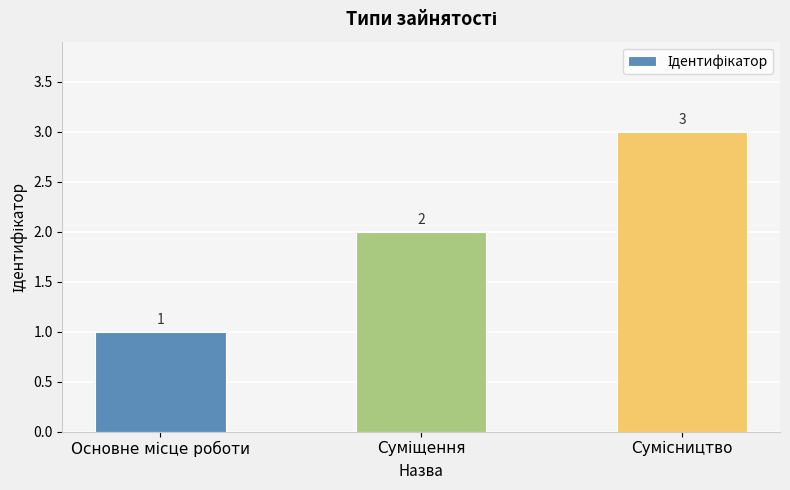

Reading right to left, list all the values displayed in this chart.

3	2	1